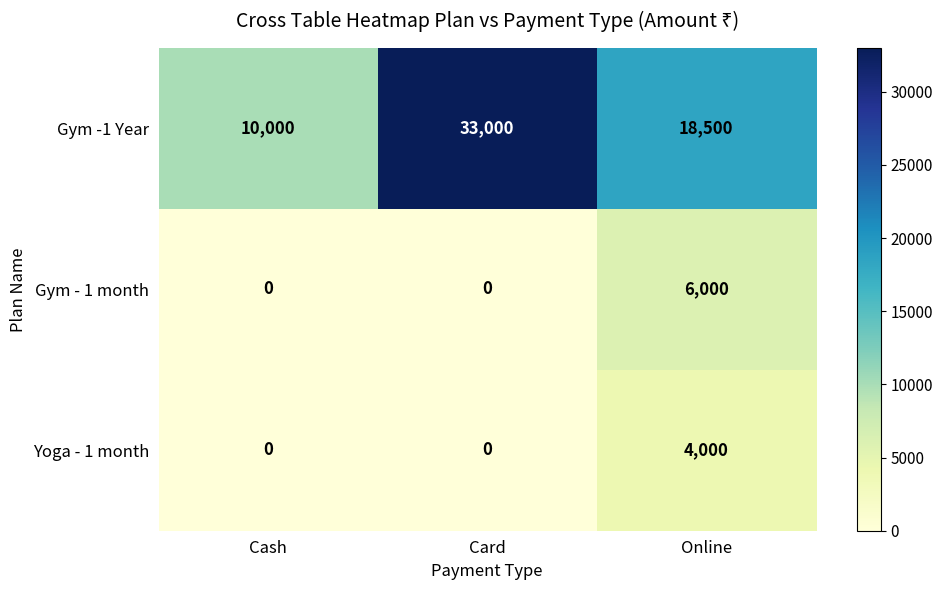

How many data points does each series have?

3